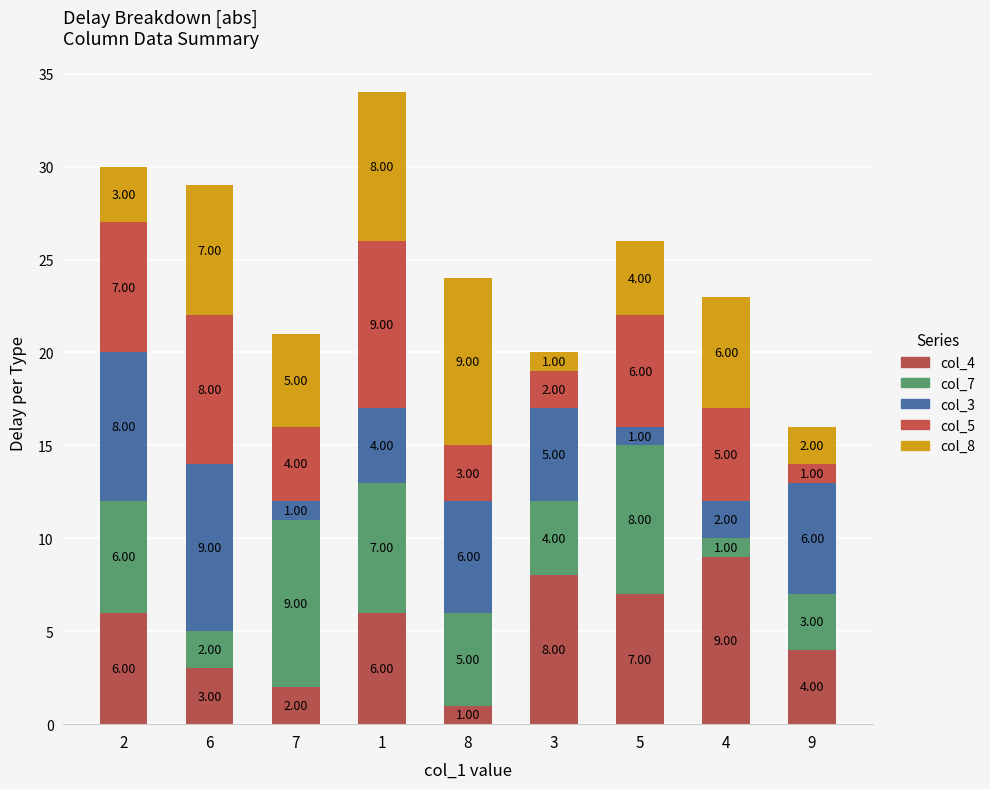

How many col_5 values are between 3 and 7?

5